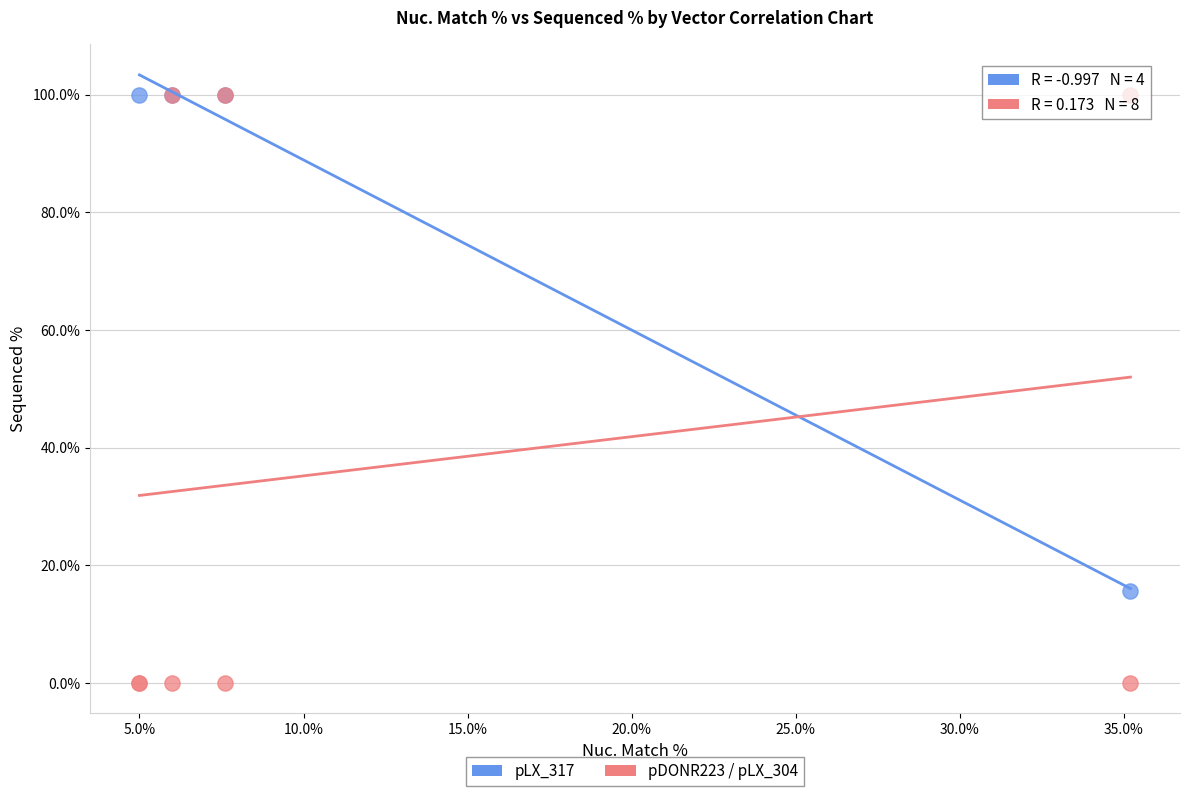

Which series has the largest Y range (max minus min)?

pDONR223 / pLX_304